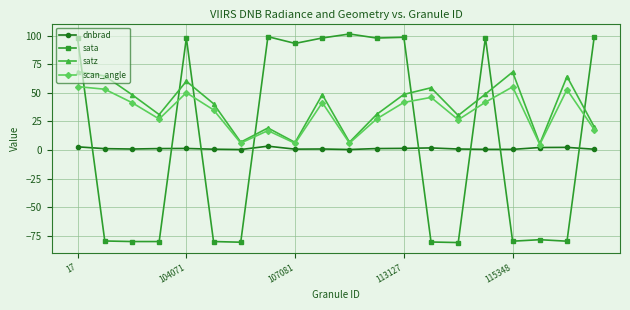

What is the value of the scan_angle point at the 8th from the left?

17.0